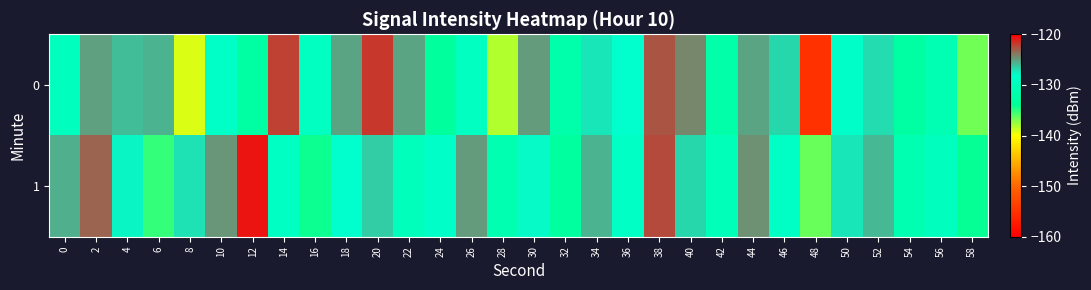

Reading left to right, list all the values displayed in this chart.

0: 0=-129.6	2=-125.1	4=-126.1	6=-125.8	8=-139.2	10=-128.7	12=-132.8	14=-122.1	16=-129.3	18=-125.2	20=-121.8	22=-125.3	24=-133.6	26=-129.4	28=-138.2	30=-124.9	32=-131.8	34=-127.3	36=-128.1	38=-122.8	40=-124.3	42=-132.2	44=-125.2	46=-126.9	48=-155.0	50=-128.5	52=-126.9	54=-132.8	56=-131.0	58=-136.7
1: 0=-125.5	2=-123.2	4=-127.7	6=-135.2	8=-127.0	10=-124.8	12=-120.7	14=-129.1	16=-134.3	18=-128.0	20=-126.5	22=-130.1	24=-128.5	26=-125.0	28=-131.2	30=-127.9	32=-133.3	34=-125.7	36=-128.9	38=-122.3	40=-126.8	42=-130.2	44=-124.6	46=-129.0	48=-136.5	50=-127.2	52=-125.8	54=-131.3	56=-129.7	58=-134.1